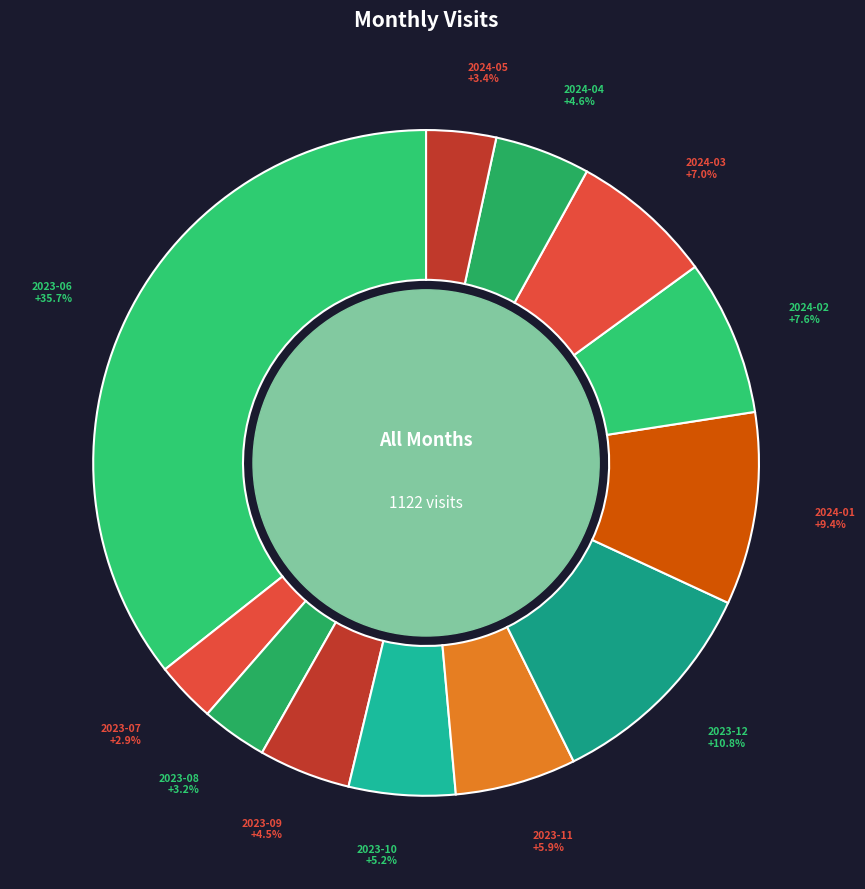

How many segments does this pie chart have?

12